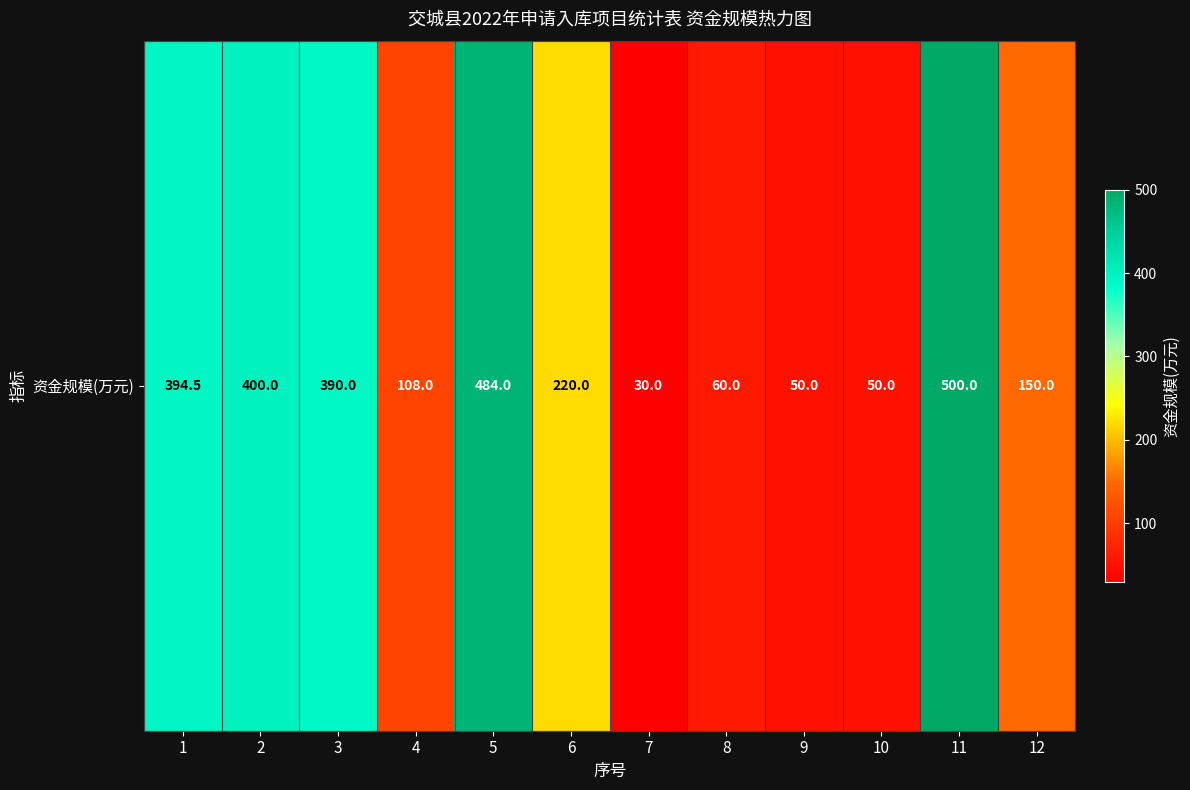

Rank the categories by value from highest to lowest.

11, 5, 2, 1, 3, 6, 12, 4, 8, 9, 10, 7